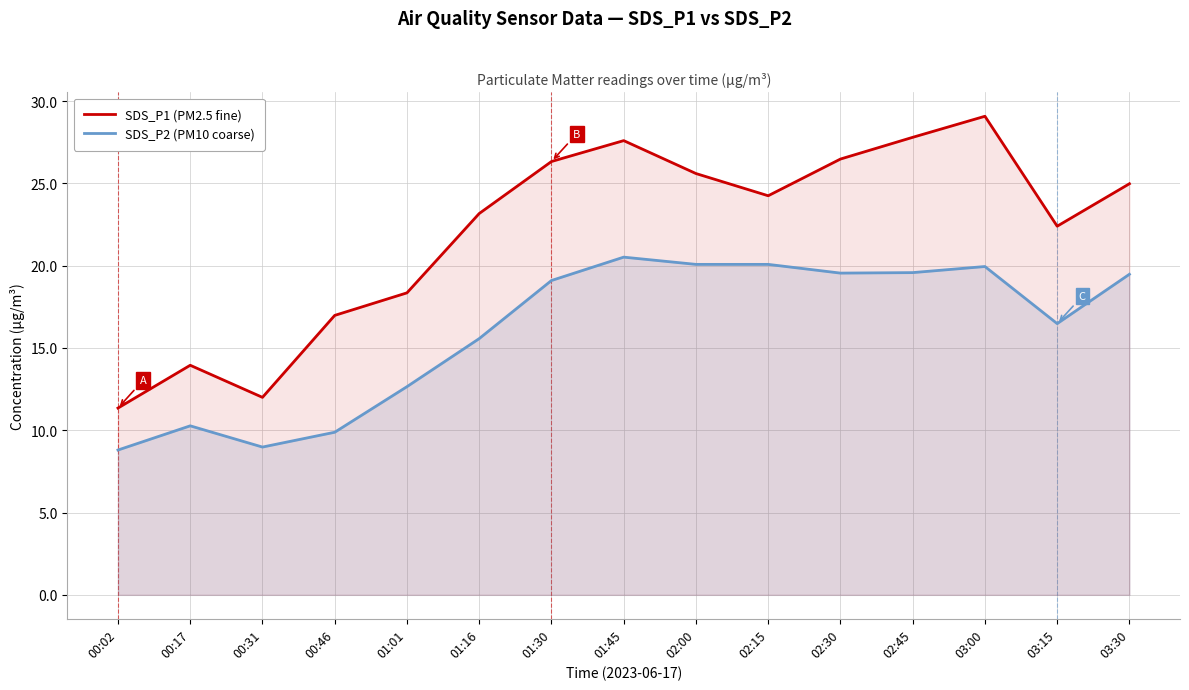

Rank the series by their average value, from lowest to highest.

SDS_P2 (PM10 coarse), SDS_P1 (PM2.5 fine)